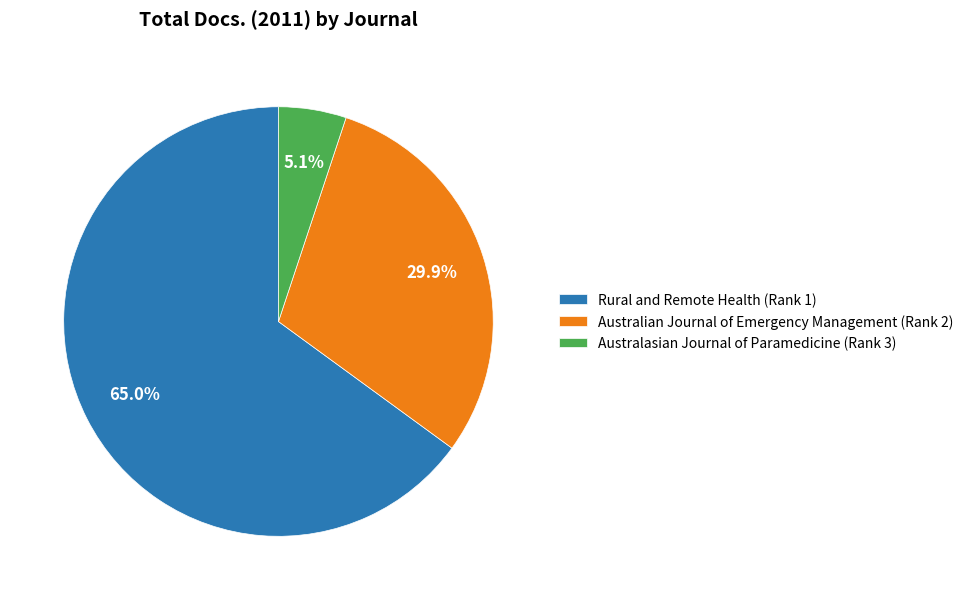

What percentage do Australian Journal of Emergency Management (Rank 2) and Australasian Journal of Paramedicine (Rank 3) together represent?

35.0%